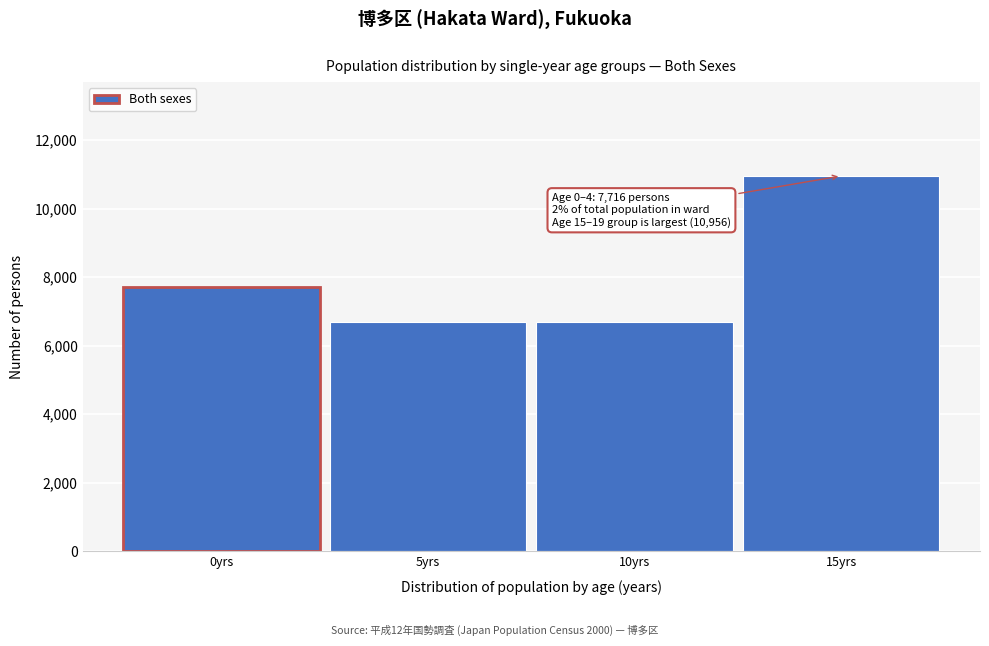

What is the minimum value shown in the chart?

6685